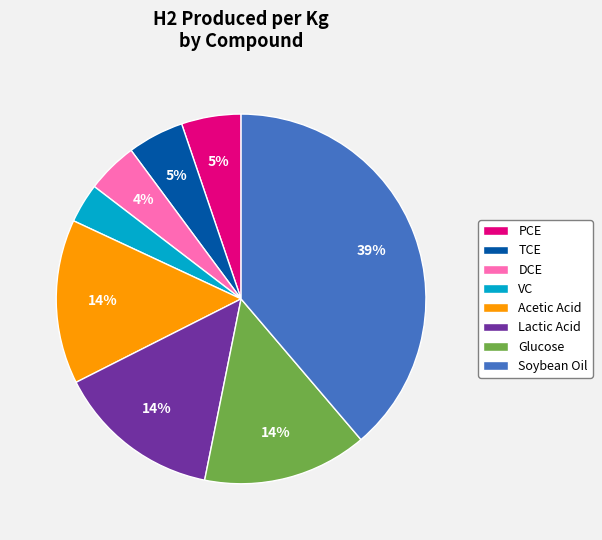

What is the ratio of the value at DCE to the value at Glucose?

0.3